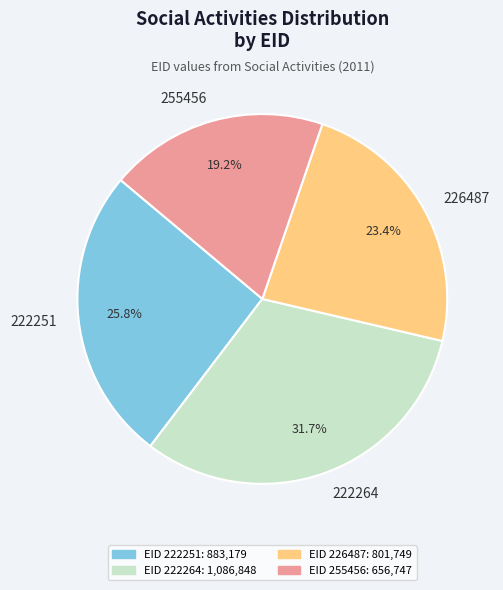

What percentage is the 222251 slice, to the nearest percent?

26%